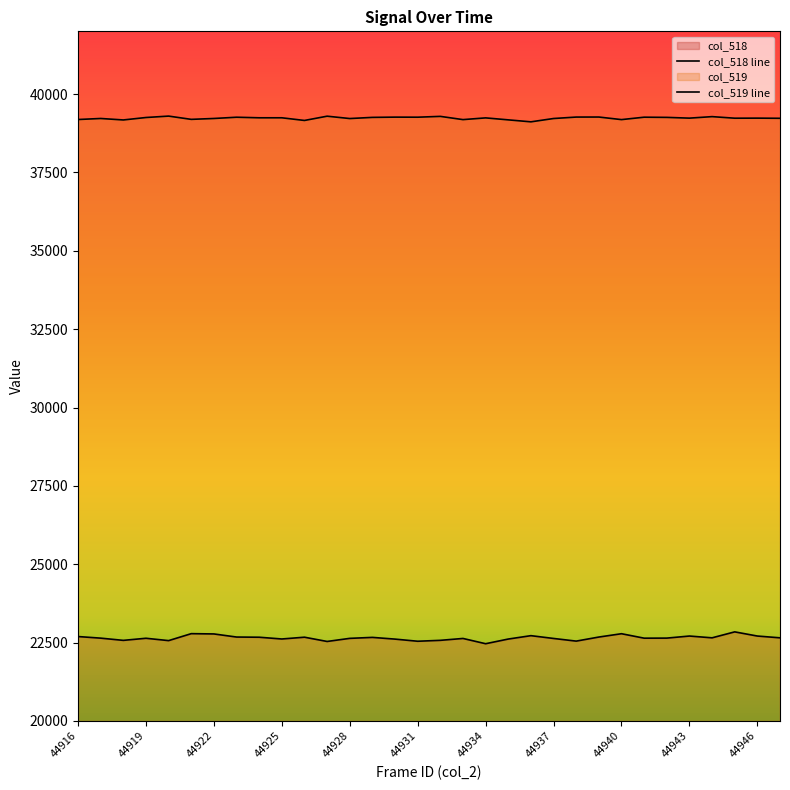

Which has a higher value, 44921 or 44930?

44921